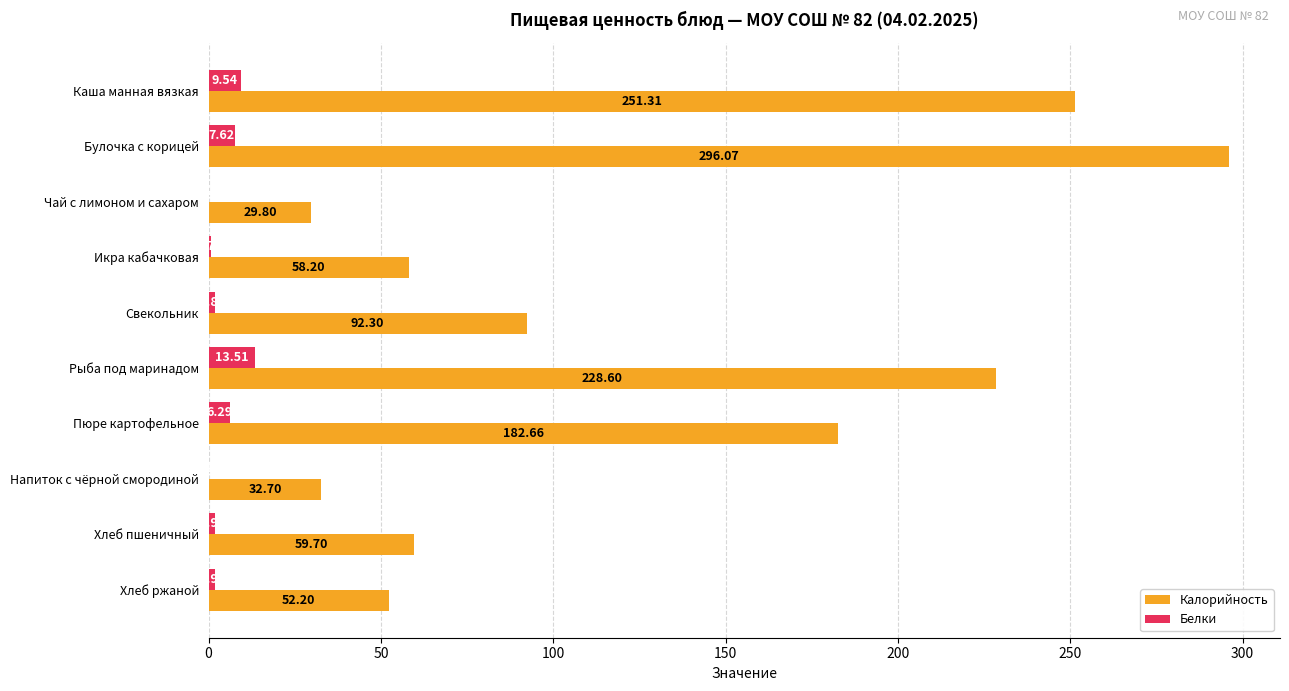

Count the number of data series in this chart.

2